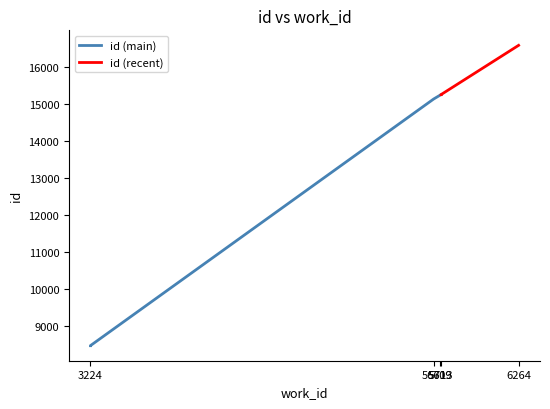

Where is the data nearest to the value 12519?

5661